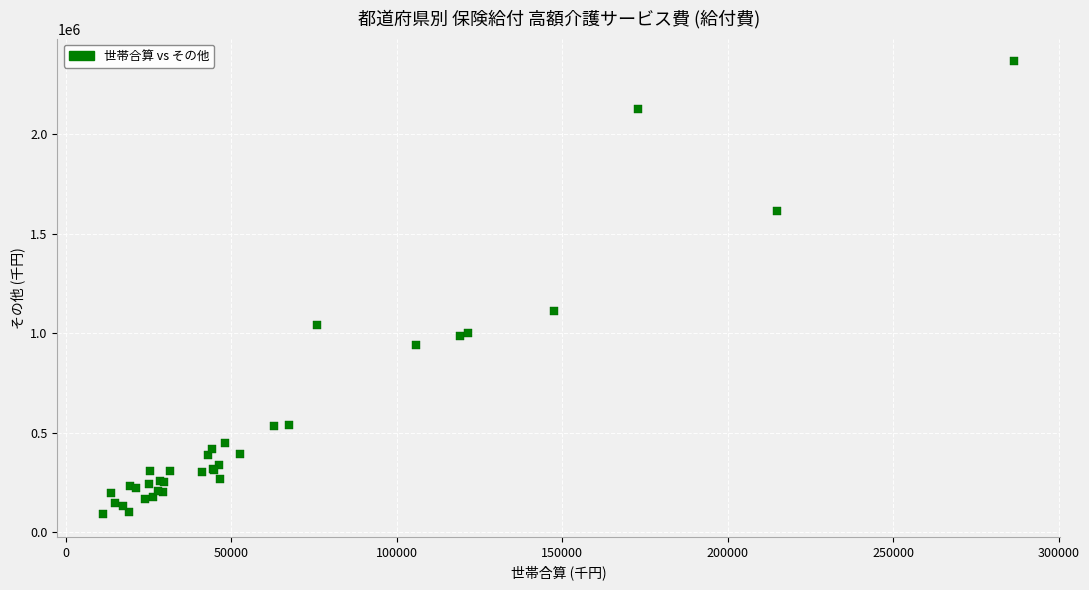

What Y value in the scatter plot is closest to 1227488?

1111183.8